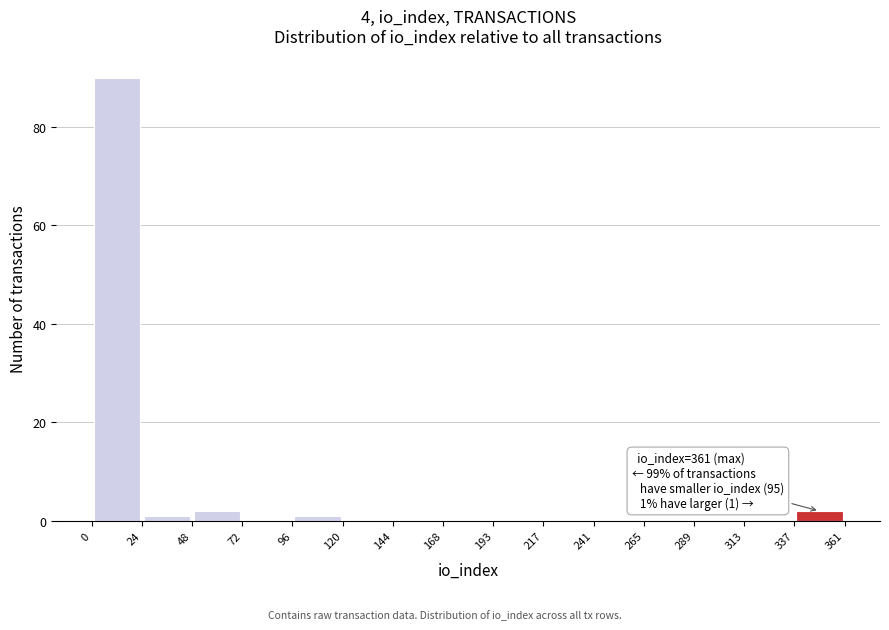

Which range on the x-axis has the tallest bar?

0 to 24